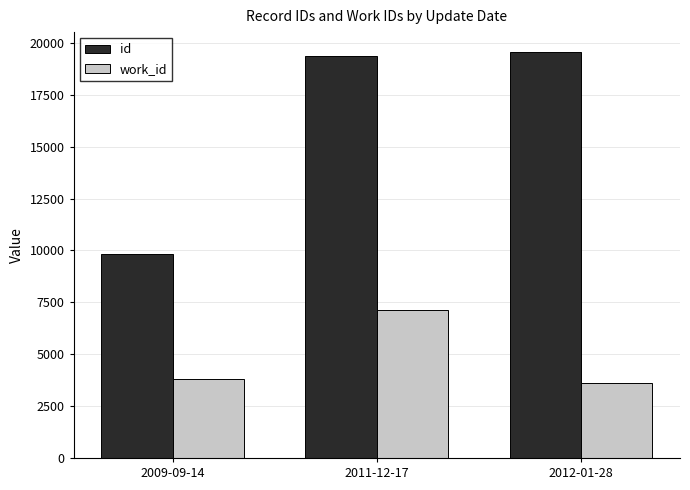

What is the sum of the id values at 2012-01-28 and 2011-12-17?

38895